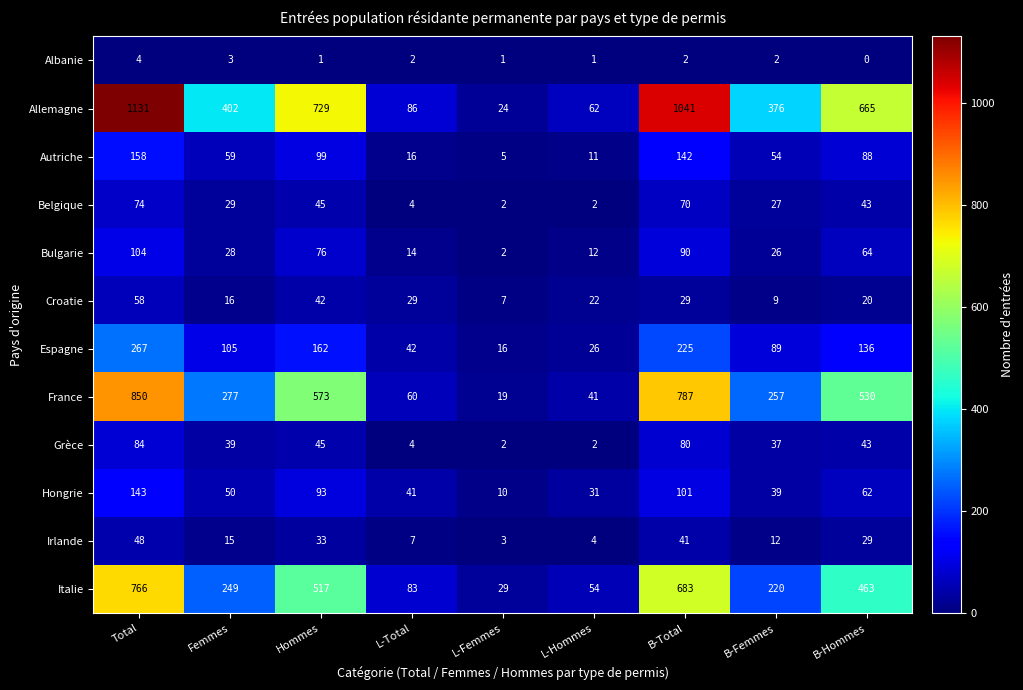

At which category does the chart reach its peak across all series?

Total